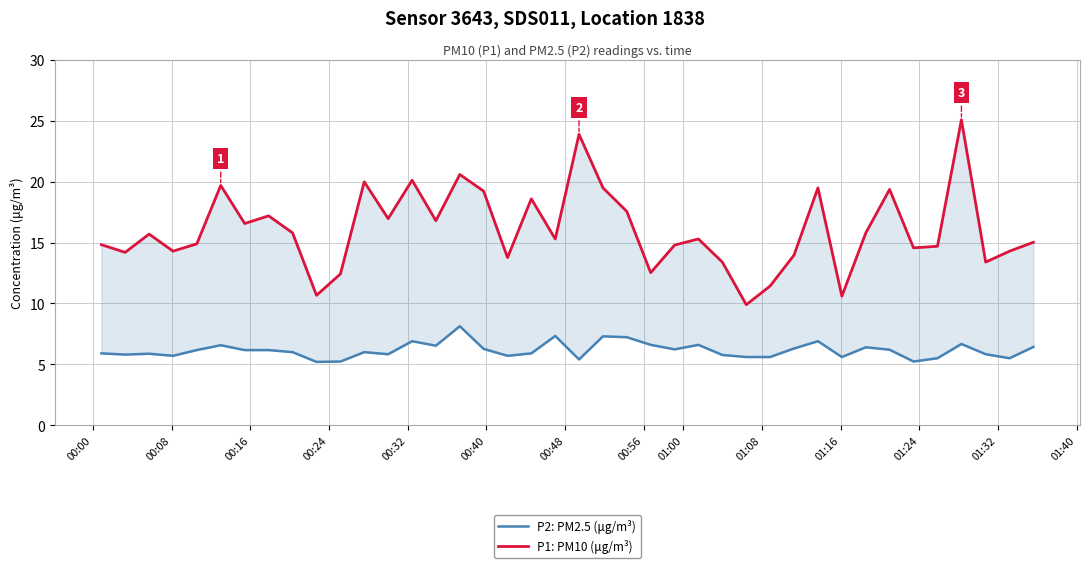

Rank the series by their maximum value, from highest to lowest.

P1: PM10 (μg/m³), P2: PM2.5 (μg/m³)